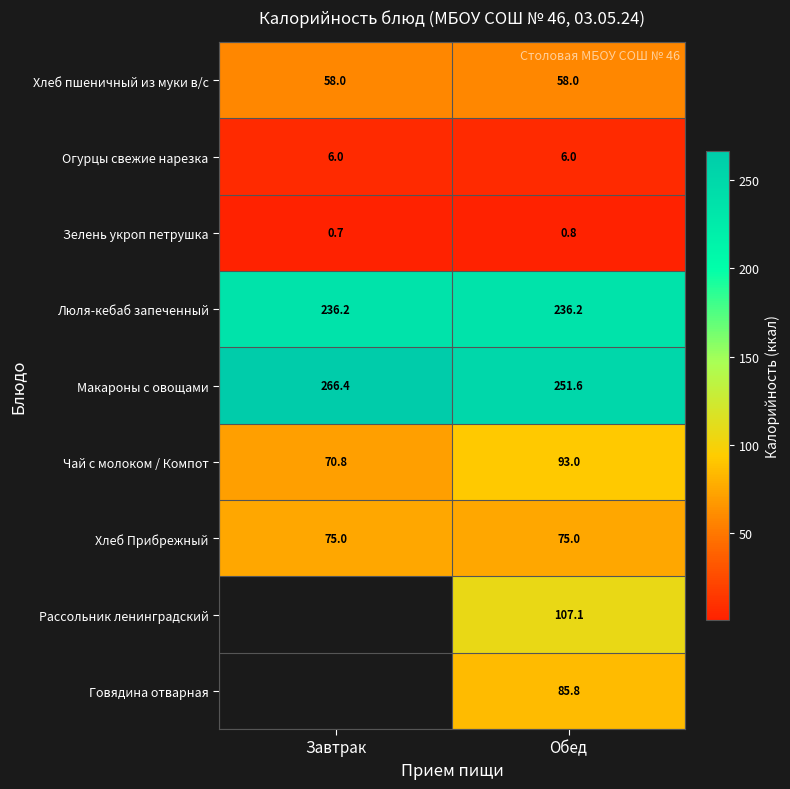

What is the sum of the Зелень укроп петрушка values at Завтрак and Обед?

1.5